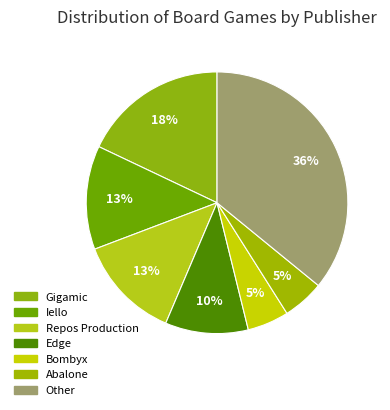

What percentage is NOT represented by Bombyx?

94.9%